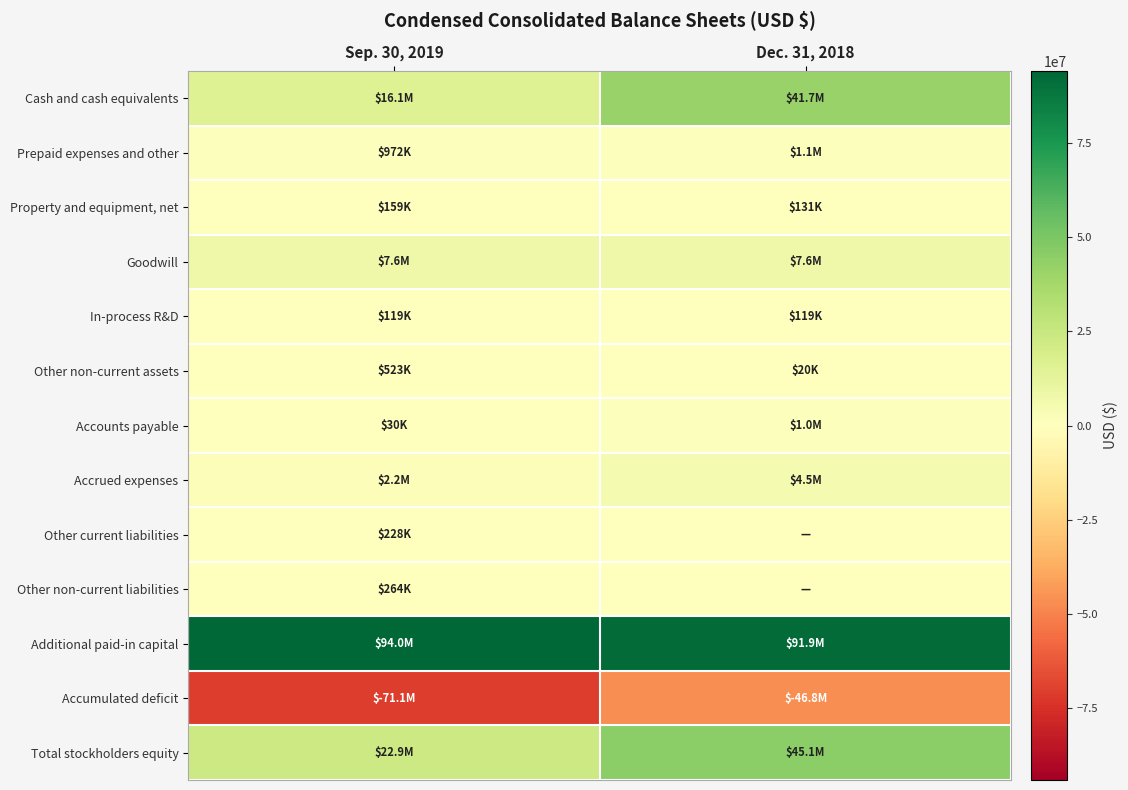

What is the maximum value shown in the chart?

93958280